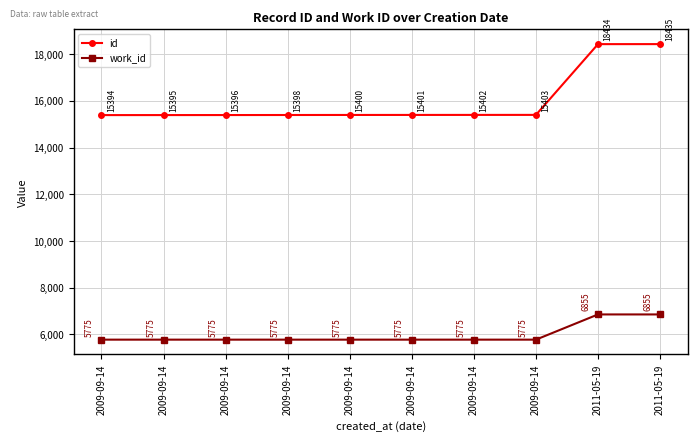

What is the difference between the maximum and minimum values in the id series?

3041